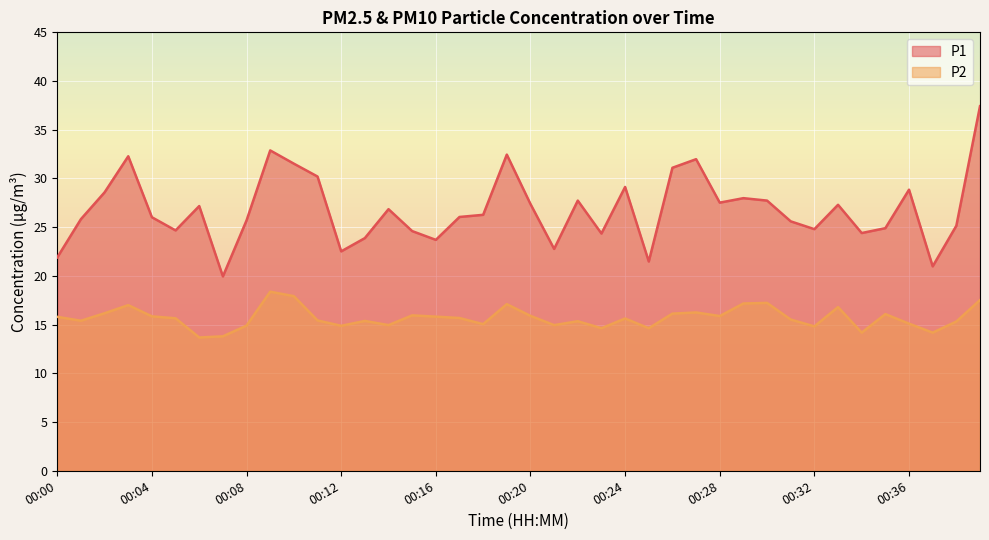

Which series has the largest range (max minus min)?

P1